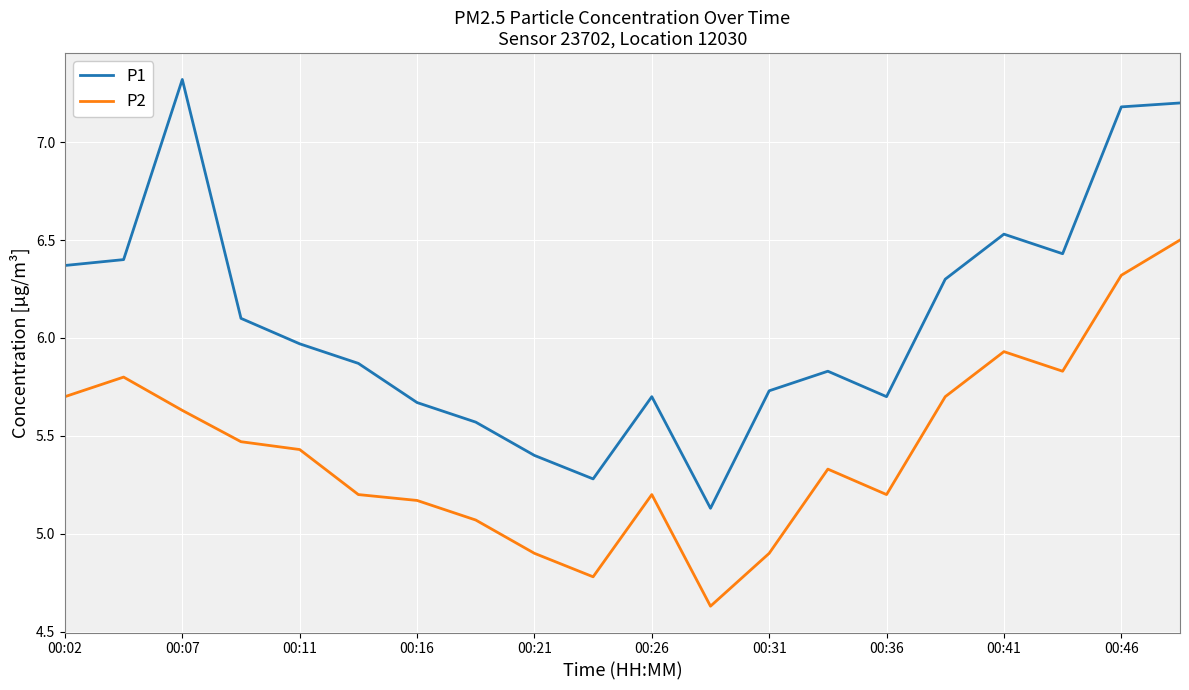

True or false: P1 has more than 2 interior local peaks.

True